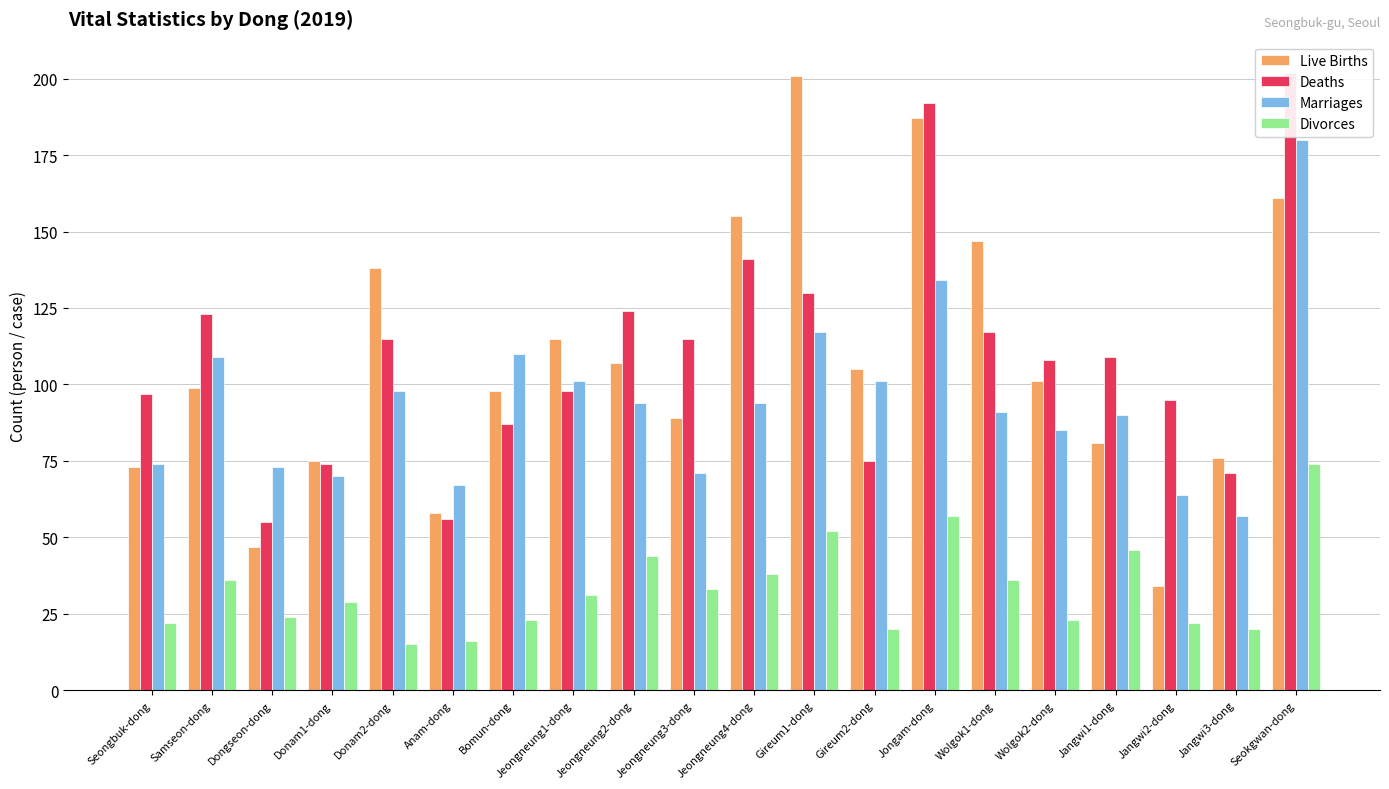

Reading left to right, list all the values displayed in this chart.

Live Births: Seongbuk-dong=73	Samseon-dong=99	Dongseon-dong=47	Donam1-dong=75	Donam2-dong=138	Anam-dong=58	Bomun-dong=98	Jeongneung1-dong=115	Jeongneung2-dong=107	Jeongneung3-dong=89	Jeongneung4-dong=155	Gireum1-dong=201	Gireum2-dong=105	Jongam-dong=187	Wolgok1-dong=147	Wolgok2-dong=101	Jangwi1-dong=81	Jangwi2-dong=34	Jangwi3-dong=76	Seokgwan-dong=161
Deaths: Seongbuk-dong=97	Samseon-dong=123	Dongseon-dong=55	Donam1-dong=74	Donam2-dong=115	Anam-dong=56	Bomun-dong=87	Jeongneung1-dong=98	Jeongneung2-dong=124	Jeongneung3-dong=115	Jeongneung4-dong=141	Gireum1-dong=130	Gireum2-dong=75	Jongam-dong=192	Wolgok1-dong=117	Wolgok2-dong=108	Jangwi1-dong=109	Jangwi2-dong=95	Jangwi3-dong=71	Seokgwan-dong=202
Marriages: Seongbuk-dong=74	Samseon-dong=109	Dongseon-dong=73	Donam1-dong=70	Donam2-dong=98	Anam-dong=67	Bomun-dong=110	Jeongneung1-dong=101	Jeongneung2-dong=94	Jeongneung3-dong=71	Jeongneung4-dong=94	Gireum1-dong=117	Gireum2-dong=101	Jongam-dong=134	Wolgok1-dong=91	Wolgok2-dong=85	Jangwi1-dong=90	Jangwi2-dong=64	Jangwi3-dong=57	Seokgwan-dong=180
Divorces: Seongbuk-dong=22	Samseon-dong=36	Dongseon-dong=24	Donam1-dong=29	Donam2-dong=15	Anam-dong=16	Bomun-dong=23	Jeongneung1-dong=31	Jeongneung2-dong=44	Jeongneung3-dong=33	Jeongneung4-dong=38	Gireum1-dong=52	Gireum2-dong=20	Jongam-dong=57	Wolgok1-dong=36	Wolgok2-dong=23	Jangwi1-dong=46	Jangwi2-dong=22	Jangwi3-dong=20	Seokgwan-dong=74